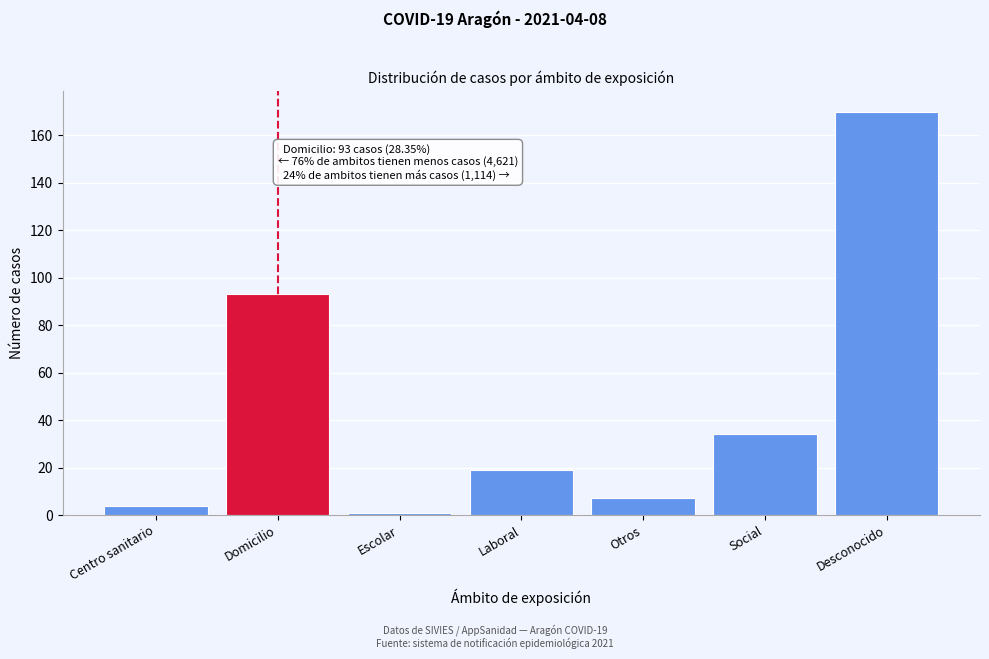

Reading right to left, list all the values displayed in this chart.

Desconocido=170	Social=34	Otros=7	Laboral=19	Escolar=1	Domicilio=93	Centro sanitario=4